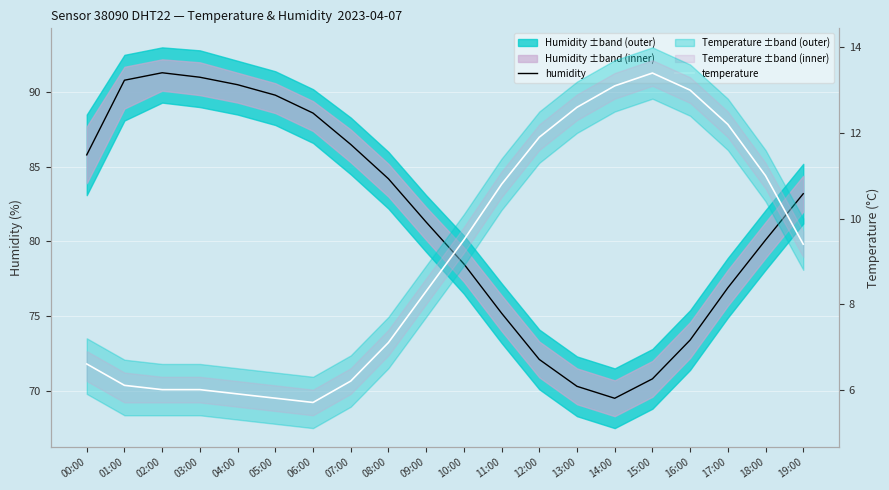

At how many categories does at least one series exceed 41?

20